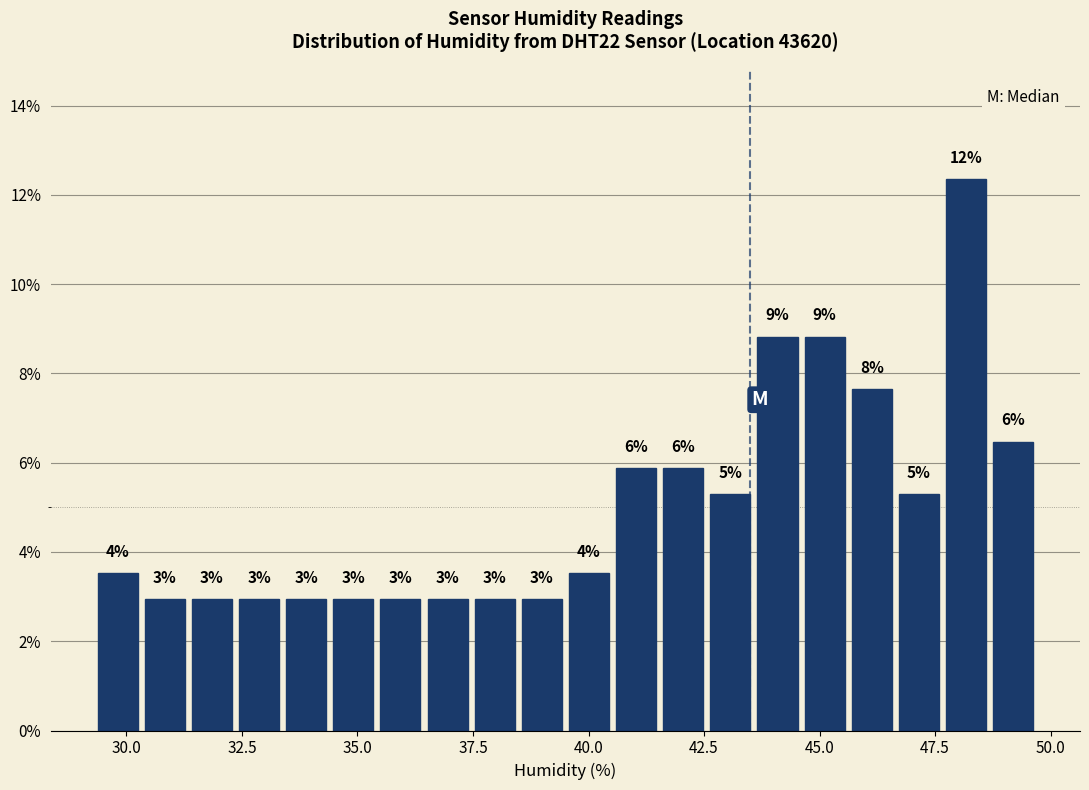

Around what value on the x-axis is the tallest bar? Give the approximate position of its centre, as read against the axis.

48.0